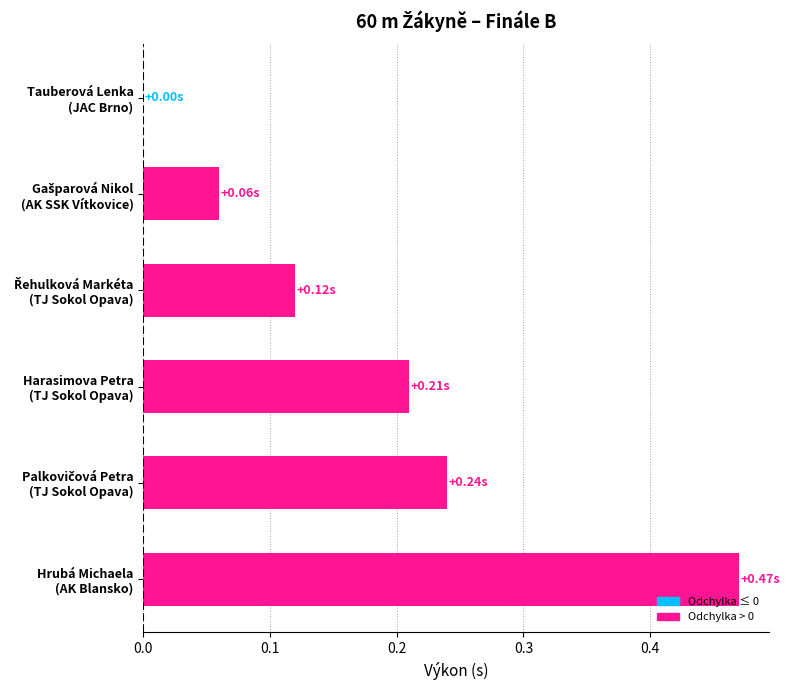

What is the sum of all values?

1.1